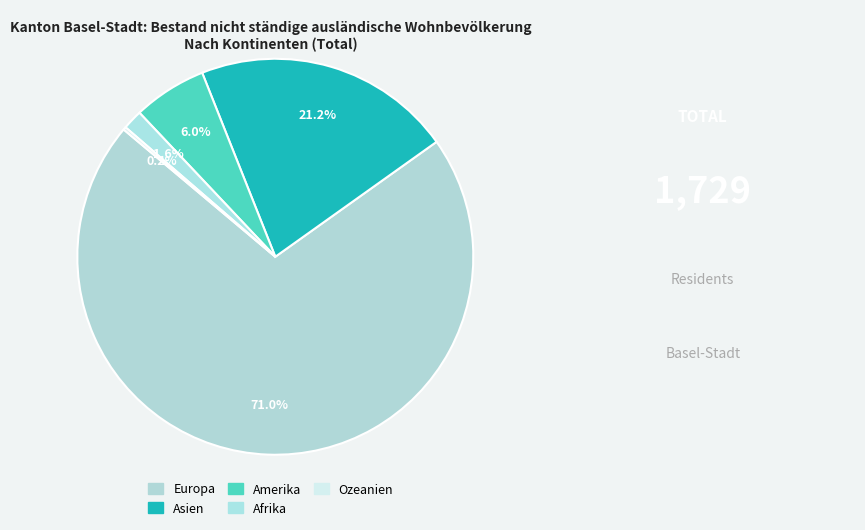

Does Afrika represent more than half of the total?

No